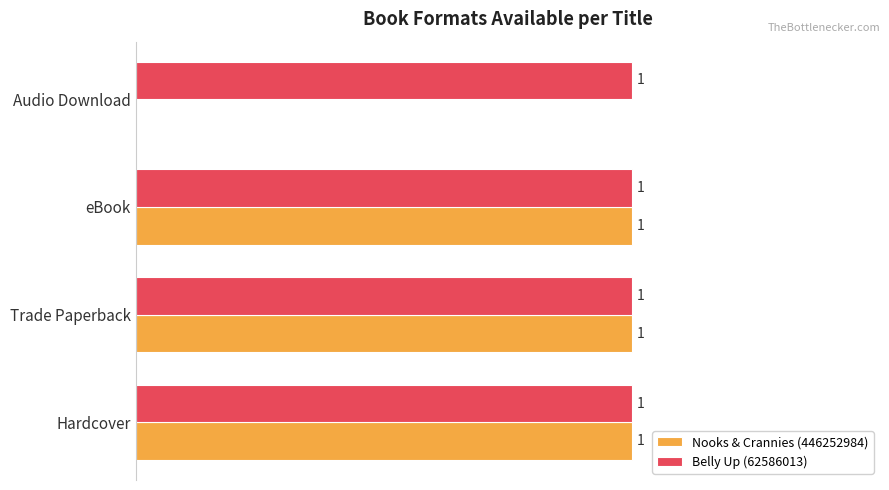

At which label is Nooks & Crannies (446252984) closest to 0?

Audio Download